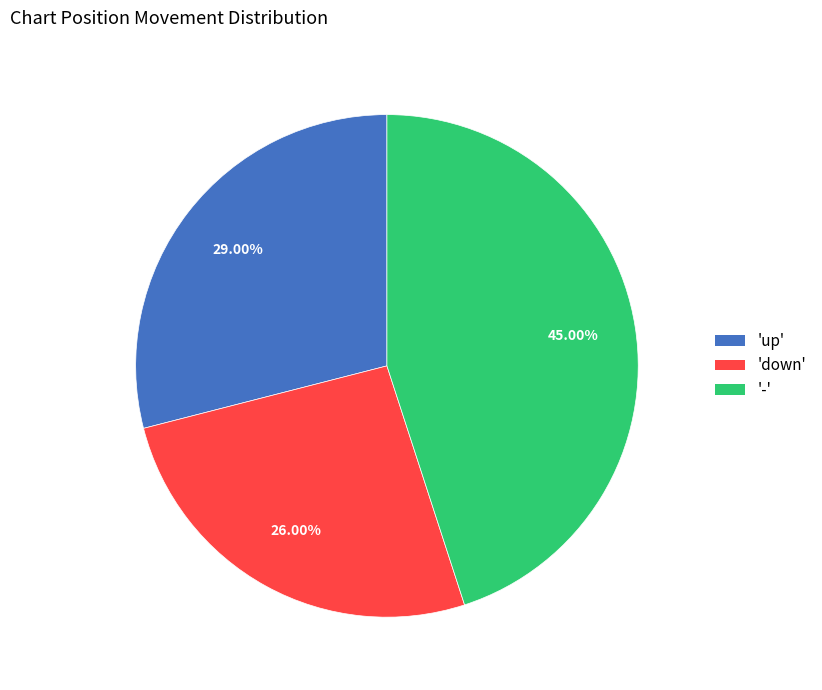

Is there any slice that represents more than half of the pie?

No